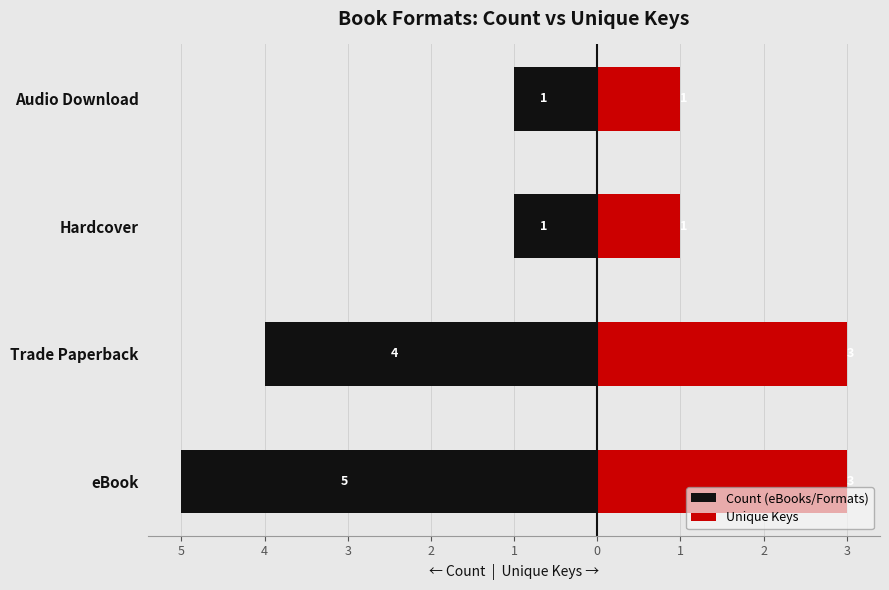

How many bars are there in each group?

2